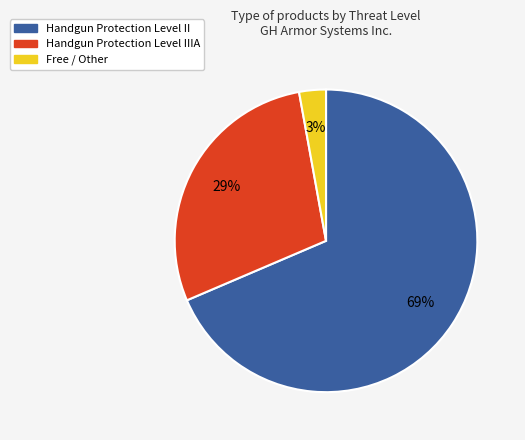

Which slice is the smallest?

Free / Other